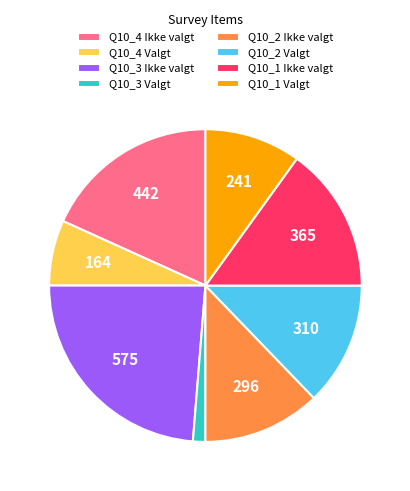

Is the sum of Q10_1 Ikke valgt and Q10_3 Ikke valgt greater than half?

No